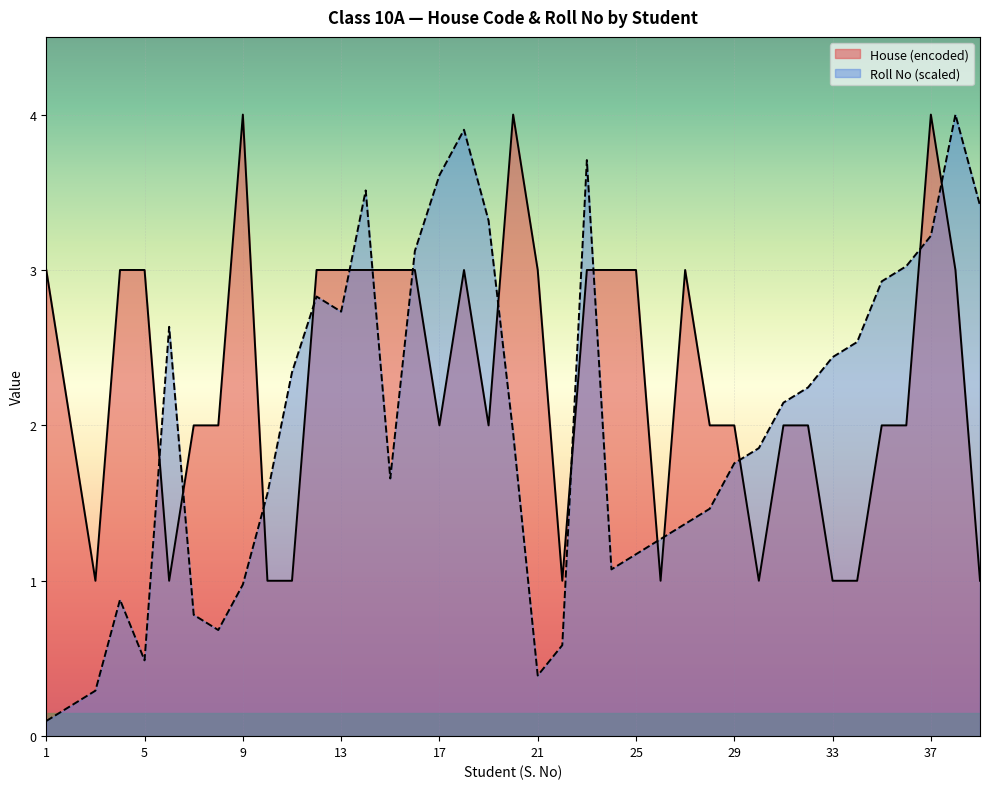

Between which two adjacent categories do House (encoded) and Roll No first intersect?

5 and 6